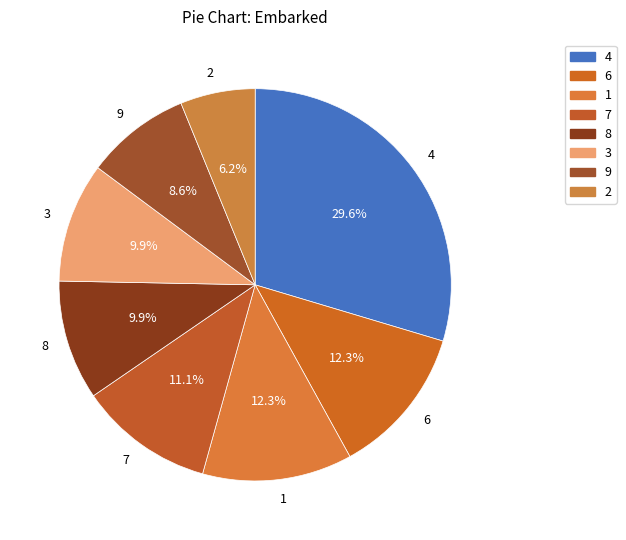

Count the number of slices in the pie.

8